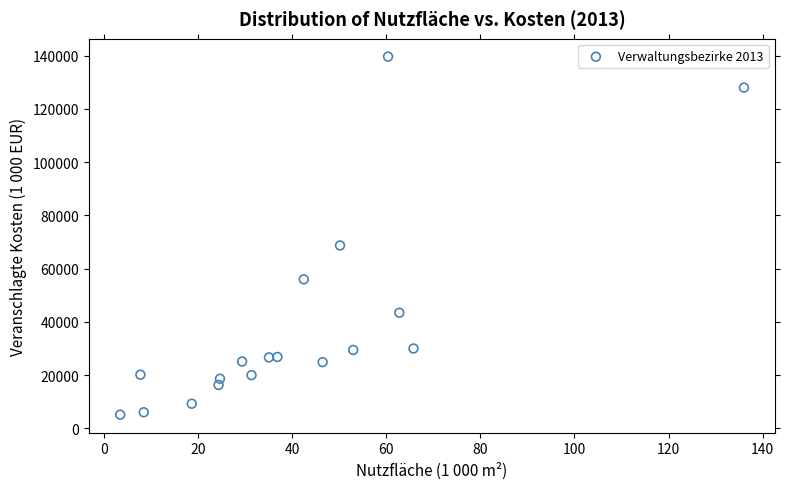

What is the range of Y values (max minus min)?

134476